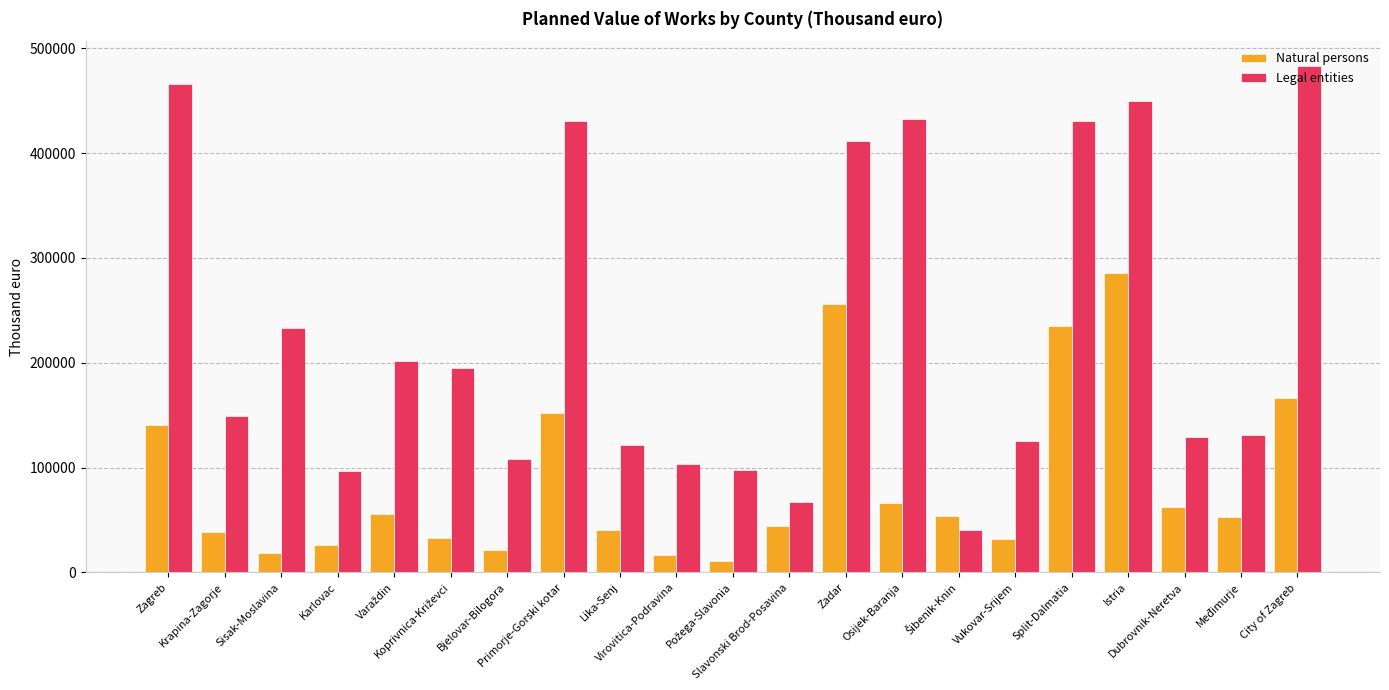

List the series in order of their peak value, highest first.

Legal entities, Natural persons